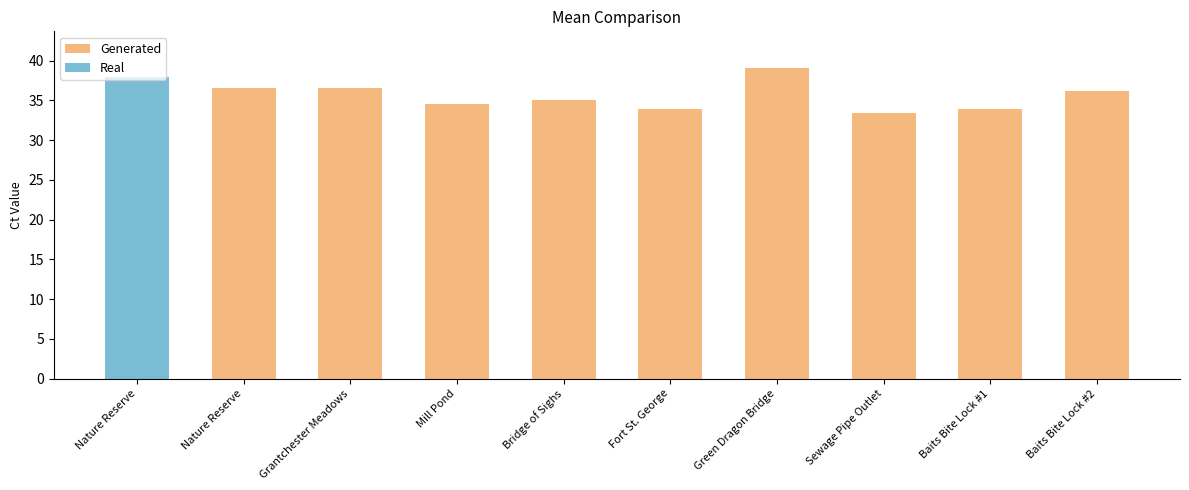

What is the label of the 7th bar from the left?

Green Dragon Bridge